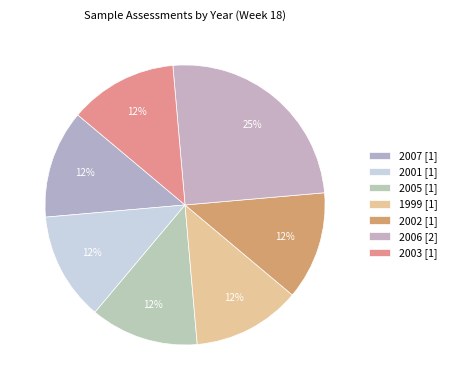

How many segments does this pie chart have?

7